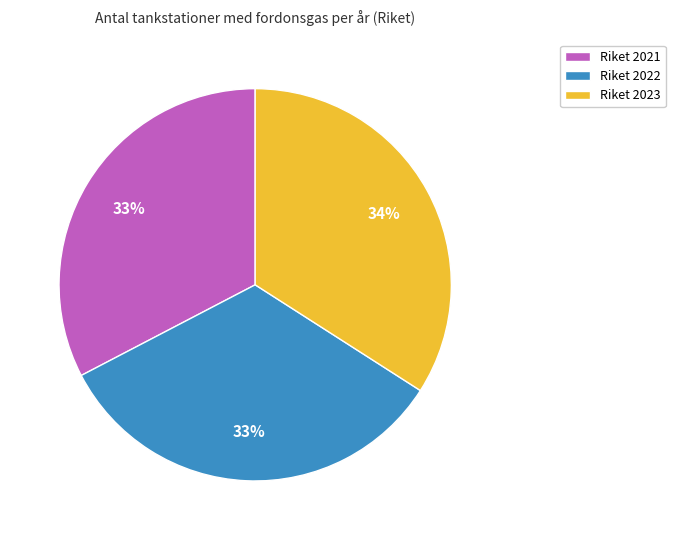

How many slices are in this pie chart?

3